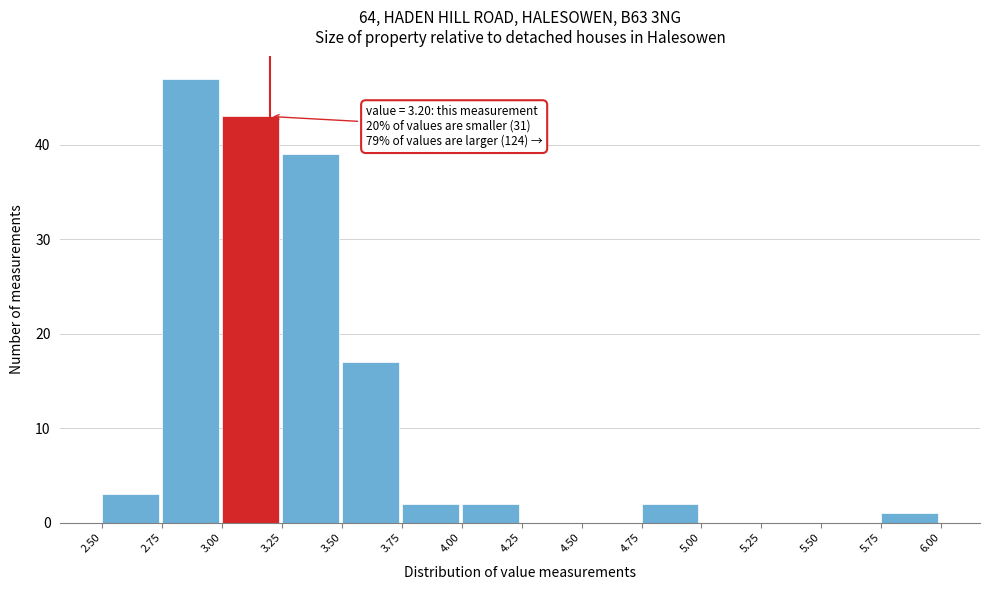

Which range on the x-axis has the tallest bar?

2.75 to 3.00